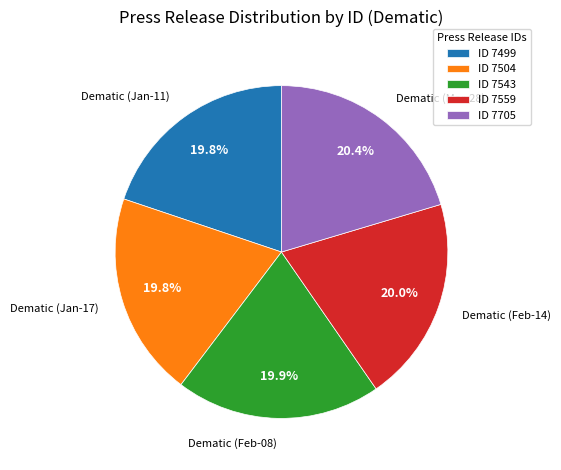

Do ID 7499 and ID 7543 together represent more than half of the pie?

No